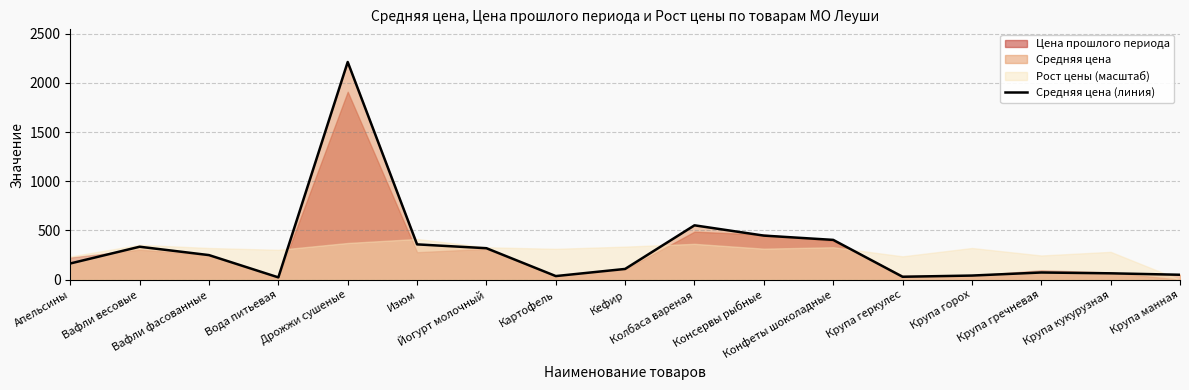

Reading left to right, list all the values displayed in this chart.

Апельсины=165.0	Вафли весовые=335.0	Вафли фасованные=250.0	Вода питьевая=23.8	Дрожжи сушеные=2211.3	Изюм=359.0	Йогурт молочный=320.0	Картофель=37.0	Кефир=109.5	Колбаса вареная=552.5	Консервы рыбные=448.0	Конфеты шоколадные=404.5	Крупа геркулес=30.0	Крупа горох=42.2	Крупа гречневая=73.3	Крупа кукурузная=65.0	Крупа манная=50.4